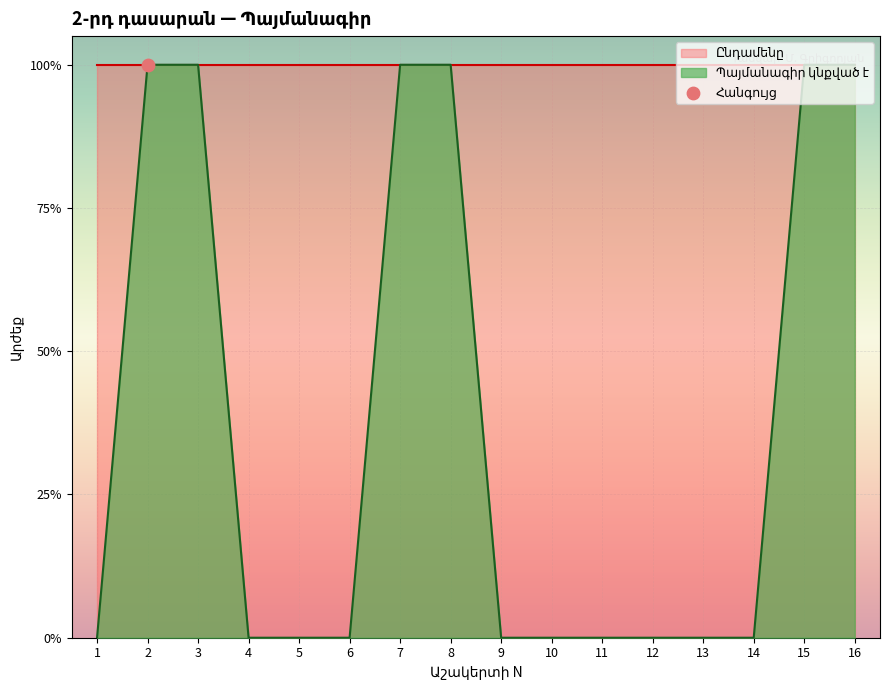

What is the change in value from 2 to 9?

-1